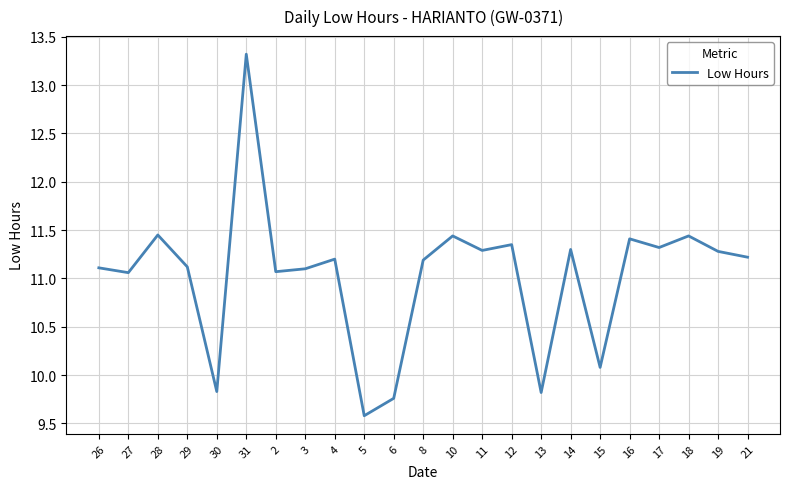

Does the chart have visible grid lines?

Yes